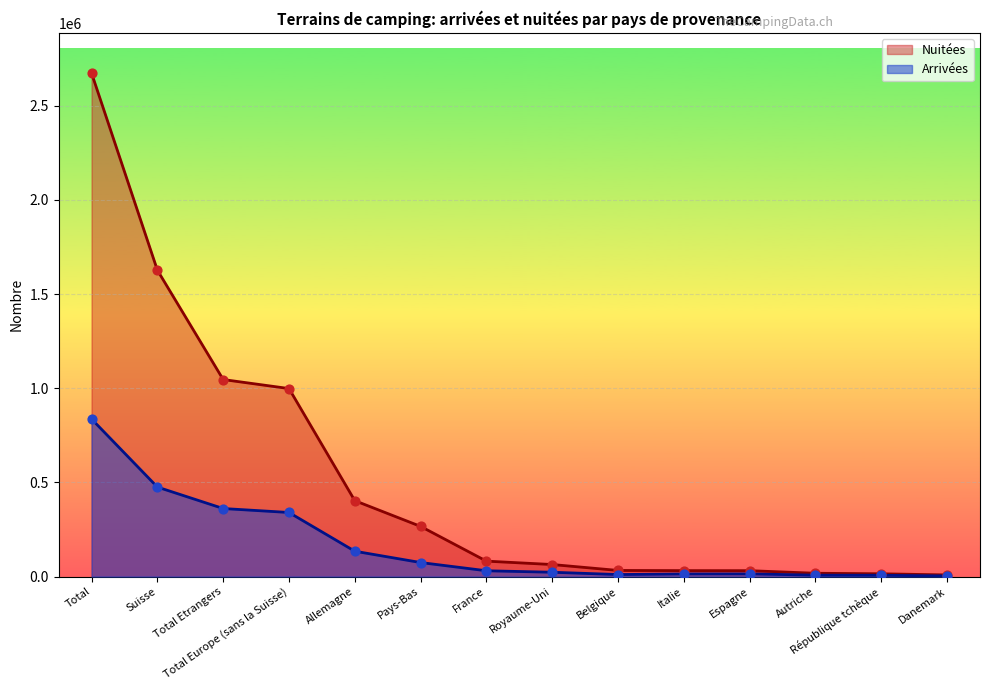

At how many categories does at least one series exceed 1381126?

2